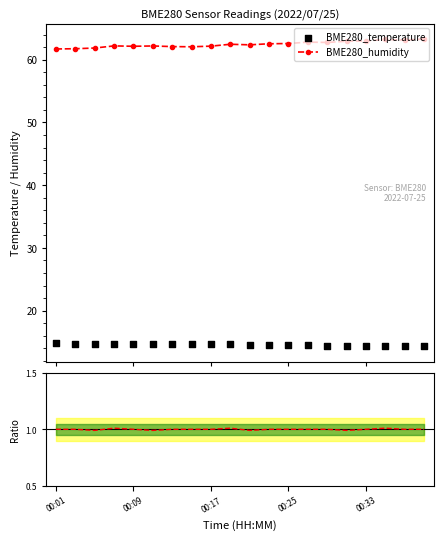

What is the total value across all series at 14?

78.2